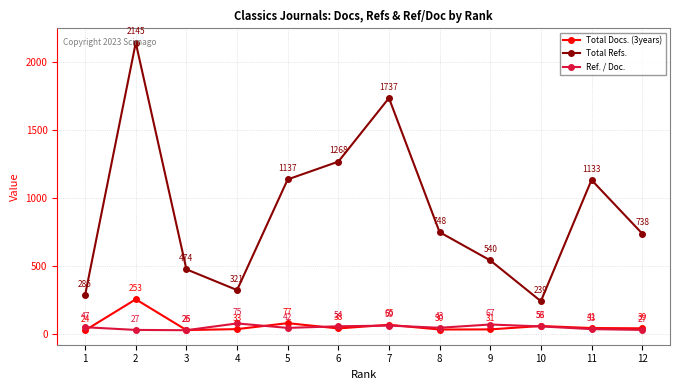

List the labels in order of Total Refs. value, largest first.

2, 7, 6, 5, 11, 8, 12, 9, 3, 4, 1, 10